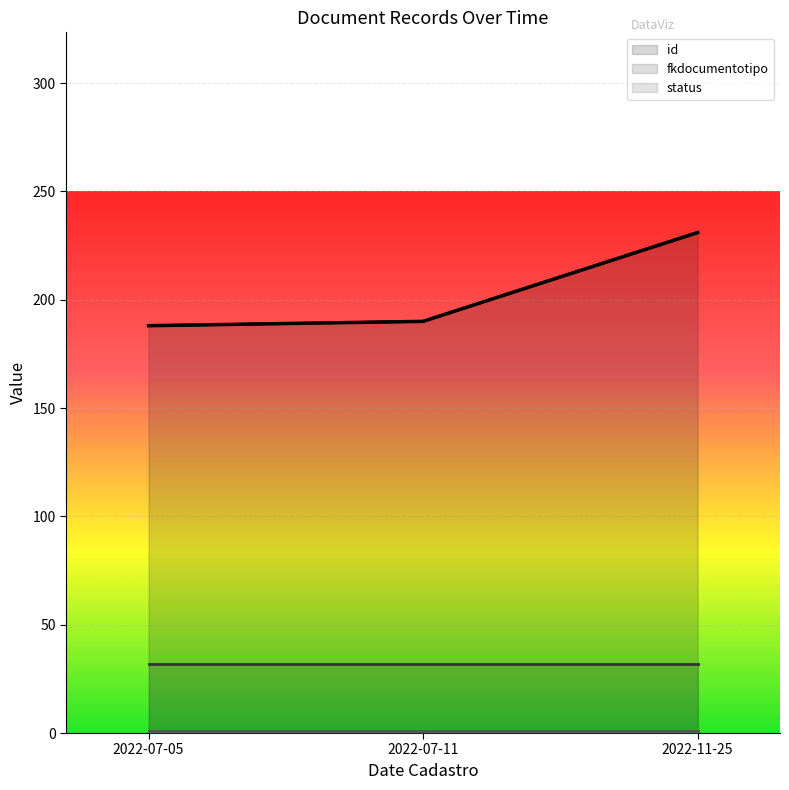

Reading left to right, extract all data points from this chart.

id: 2022-07-05=188	2022-07-11=190	2022-11-25=231
fkdocumentotipo: 2022-07-05=32	2022-07-11=32	2022-11-25=32
status: 2022-07-05=1	2022-07-11=1	2022-11-25=1